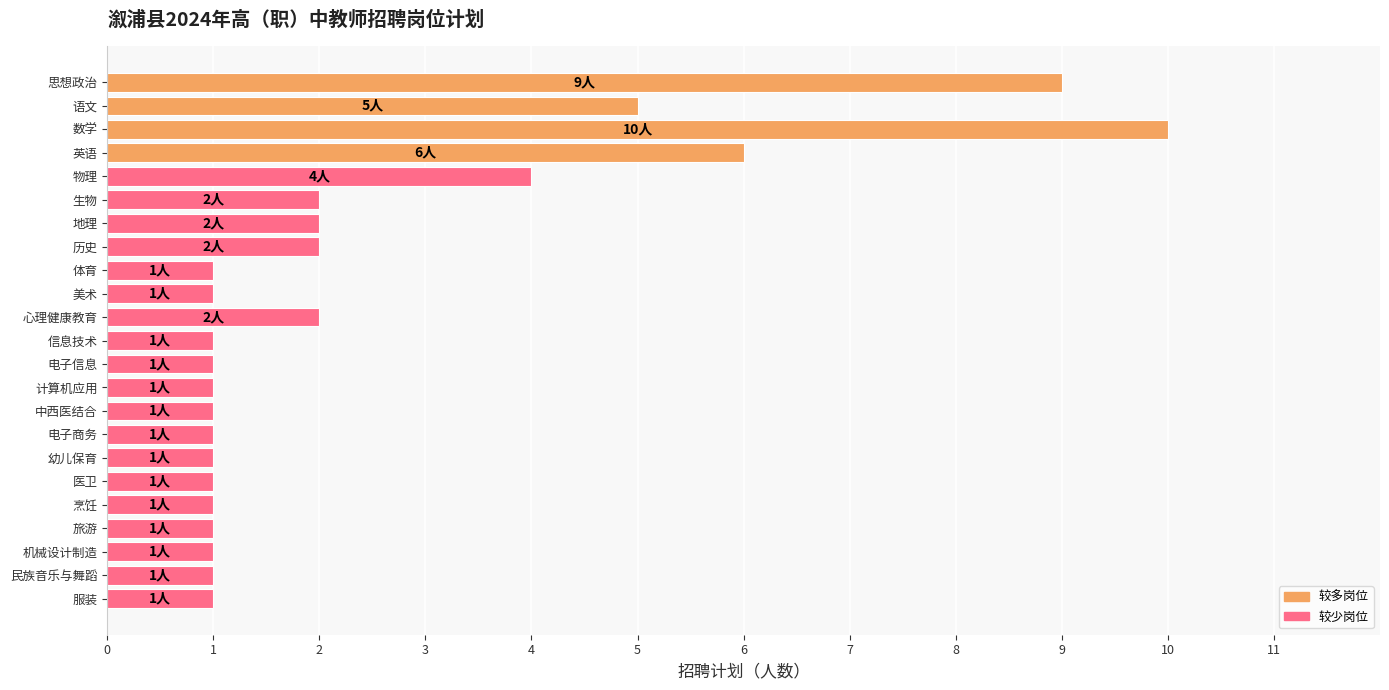

Approximately how many times larger is the value at 体育 compared to 地理?

0.5